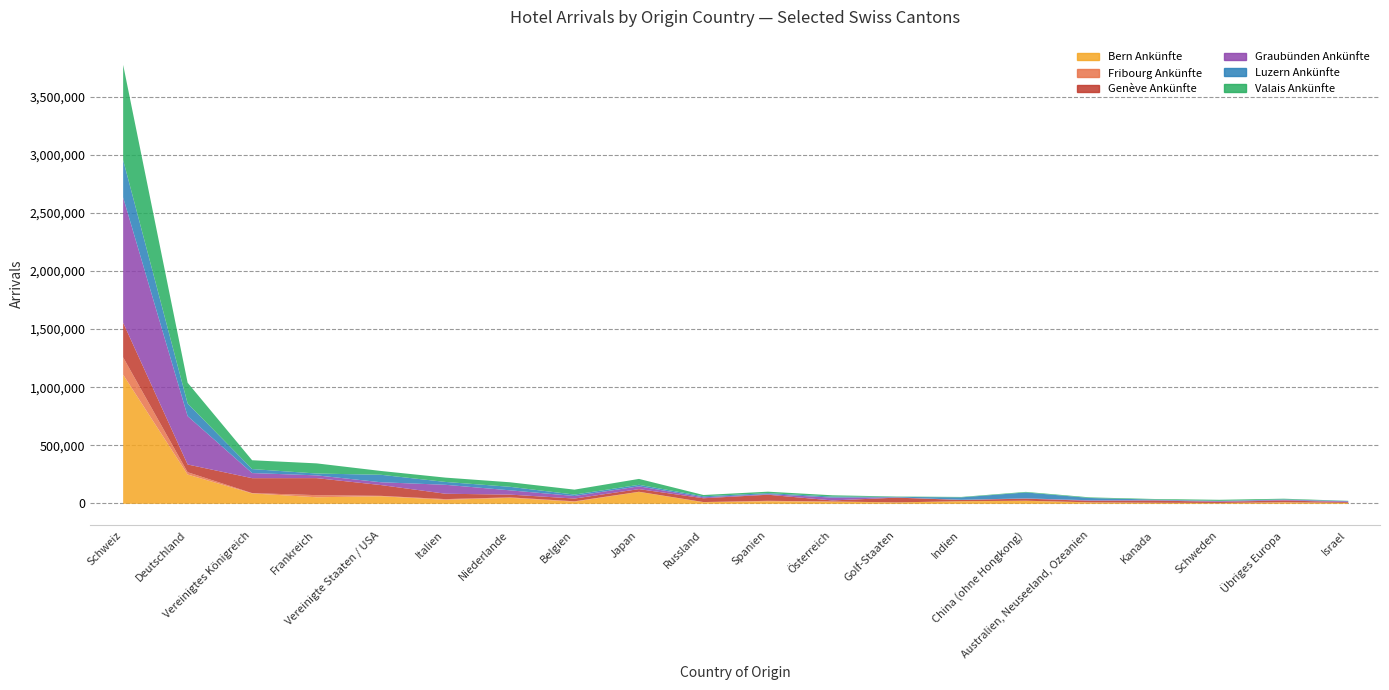

What are all the series names shown in the legend?

Bern Ankünfte, Fribourg Ankünfte, Genève Ankünfte, Graubünden Ankünfte, Luzern Ankünfte, Valais Ankünfte